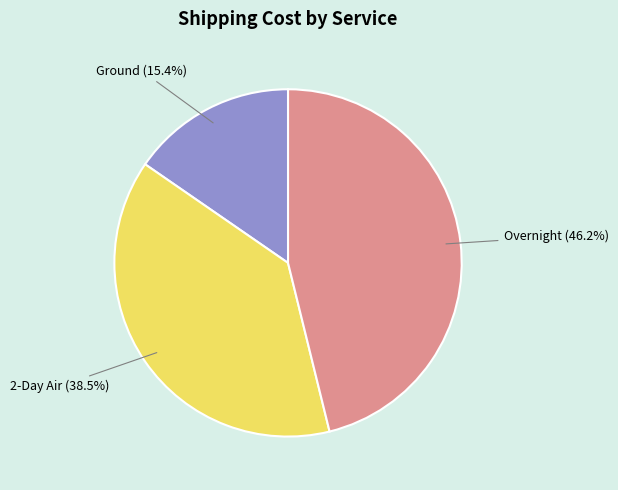

Is there any slice that represents more than half of the pie?

No